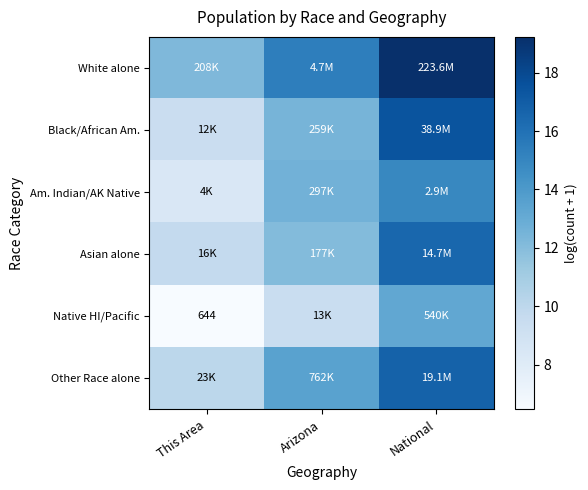

What is the spread (max minus min) of values at This Area?

5.8